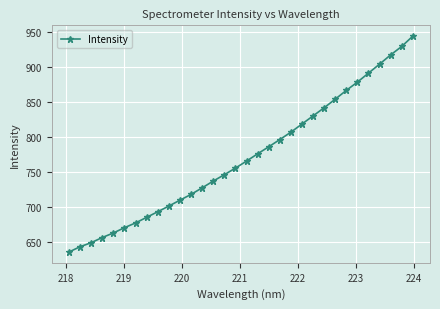

What is the greatest value displayed?

944.1